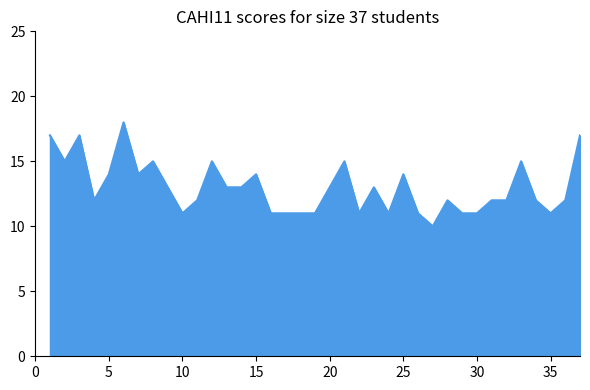

What is the difference between the maximum and minimum values?

8